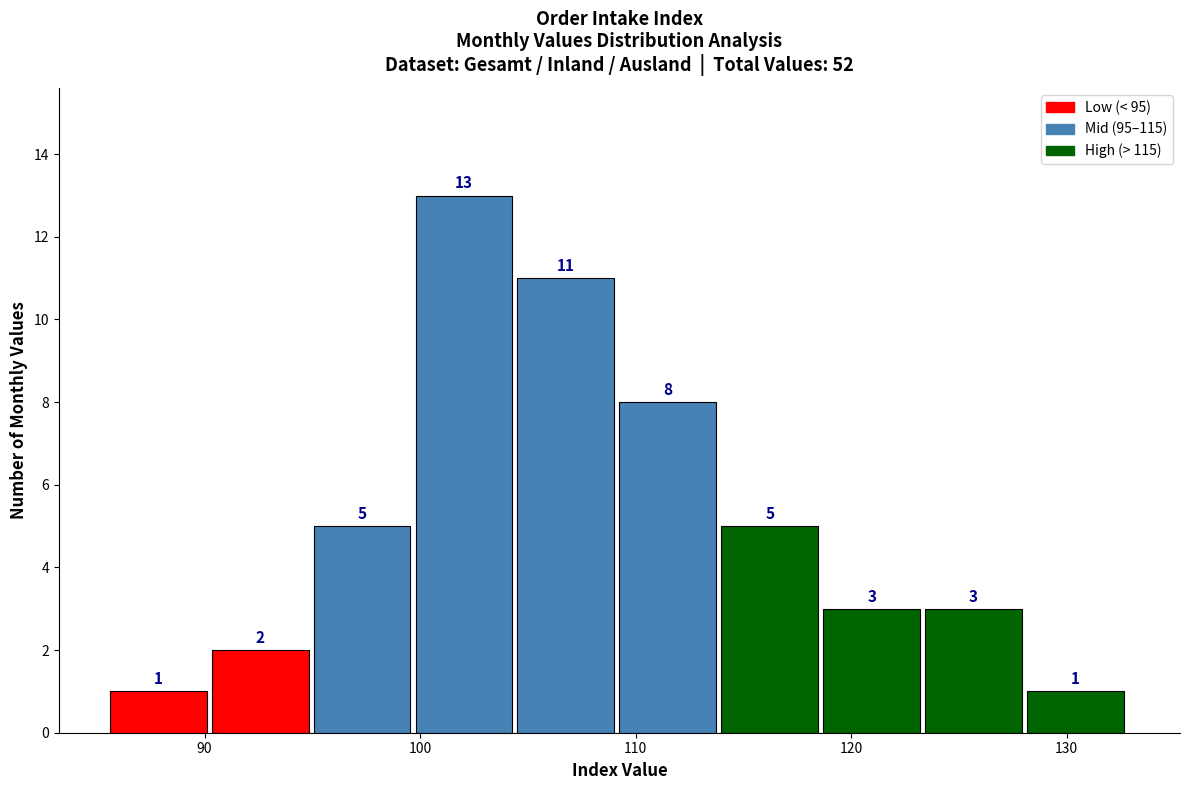

How tall is the bar that spans 95 to 100 on the x-axis? The bar edges are not printed on the chart, so give them approximately, as read against the axis.

5